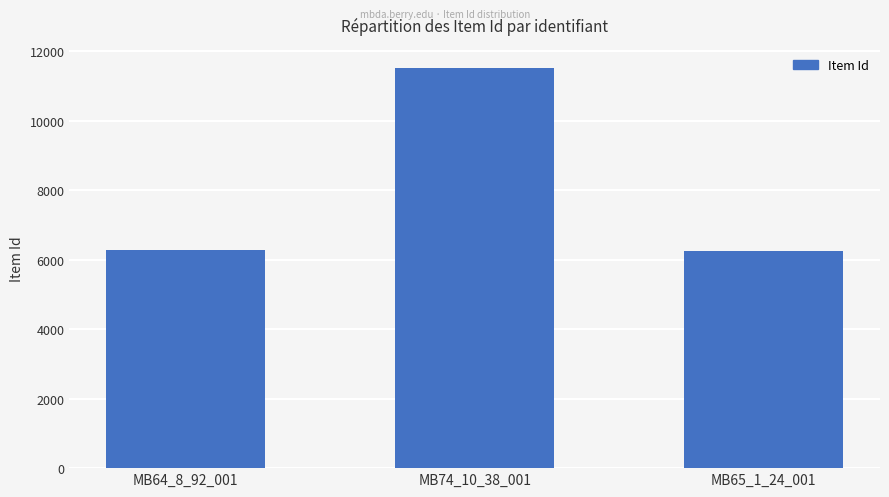

Are the bars grouped side by side (vs. stacked)?

No